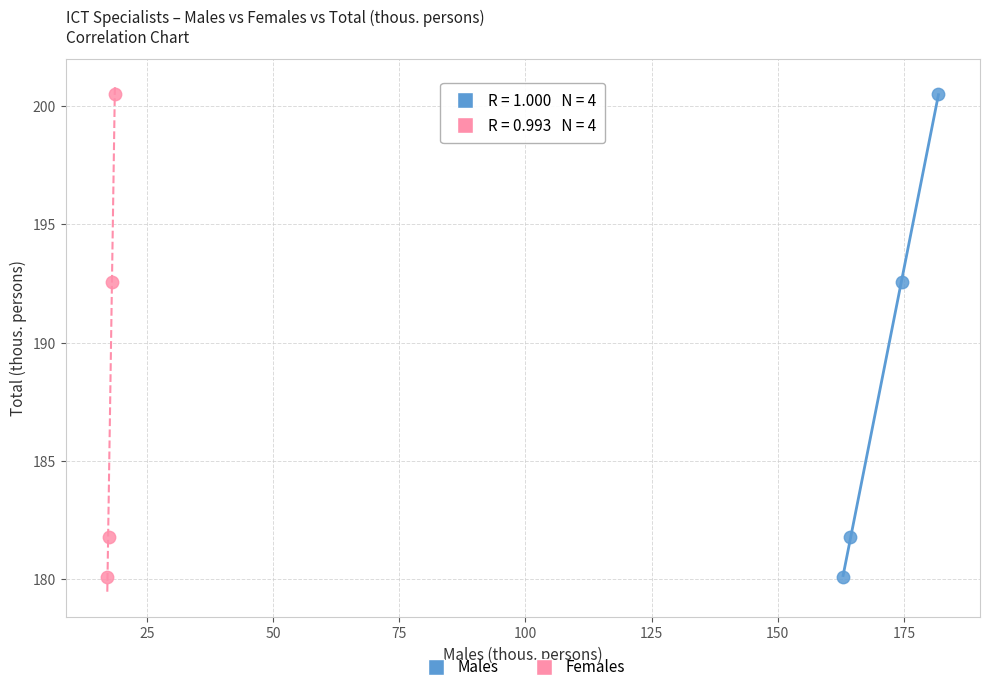

What are all the series names shown in the legend?

Males, Females